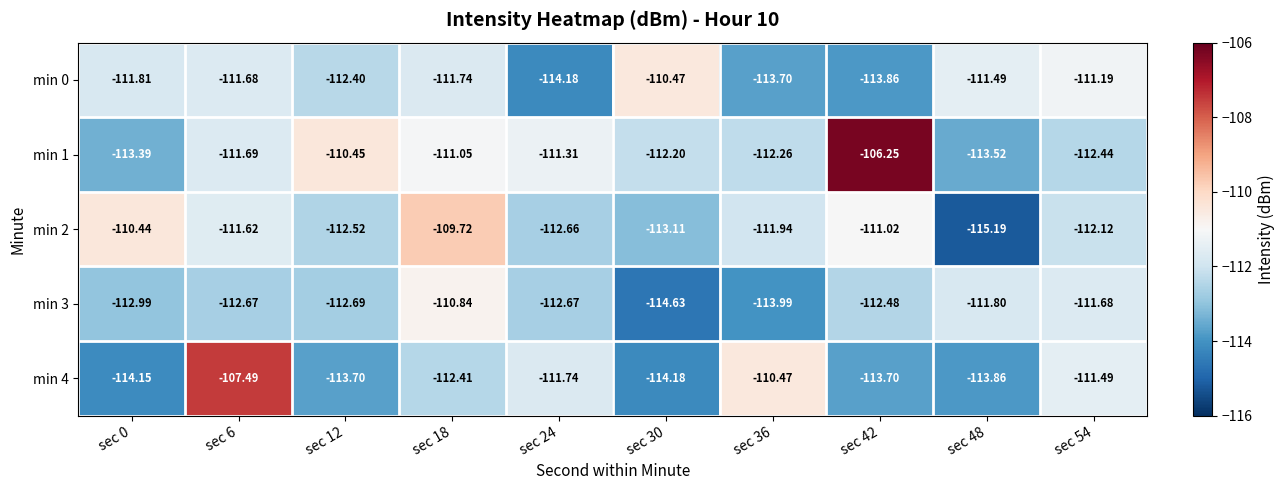

Reading left to right, what are all the values shown in this chart?

min 0: sec 0=-111.8	sec 6=-111.7	sec 12=-112.4	sec 18=-111.7	sec 24=-114.2	sec 30=-110.5	sec 36=-113.7	sec 42=-113.9	sec 48=-111.5	sec 54=-111.2
min 1: sec 0=-113.4	sec 6=-111.7	sec 12=-110.5	sec 18=-111.0	sec 24=-111.3	sec 30=-112.2	sec 36=-112.3	sec 42=-106.2	sec 48=-113.5	sec 54=-112.4
min 2: sec 0=-110.4	sec 6=-111.6	sec 12=-112.5	sec 18=-109.7	sec 24=-112.7	sec 30=-113.1	sec 36=-111.9	sec 42=-111.0	sec 48=-115.2	sec 54=-112.1
min 3: sec 0=-113.0	sec 6=-112.7	sec 12=-112.7	sec 18=-110.8	sec 24=-112.7	sec 30=-114.6	sec 36=-114.0	sec 42=-112.5	sec 48=-111.8	sec 54=-111.7
min 4: sec 0=-114.2	sec 6=-107.5	sec 12=-113.7	sec 18=-112.4	sec 24=-111.7	sec 30=-114.2	sec 36=-110.5	sec 42=-113.7	sec 48=-113.9	sec 54=-111.5